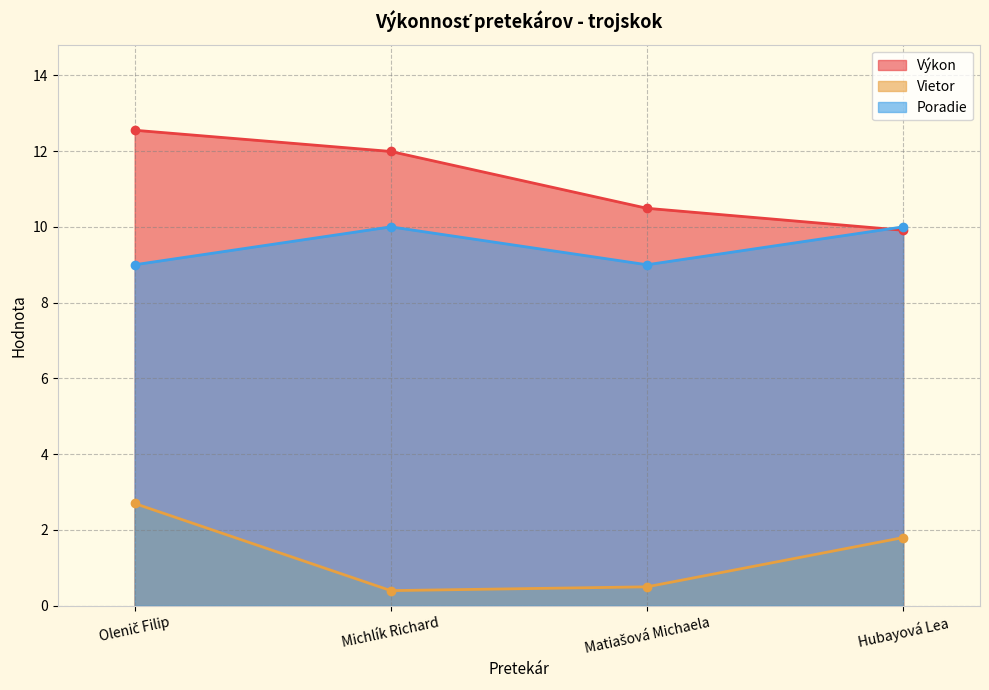

What is the average value of the Vietor series?

1.4